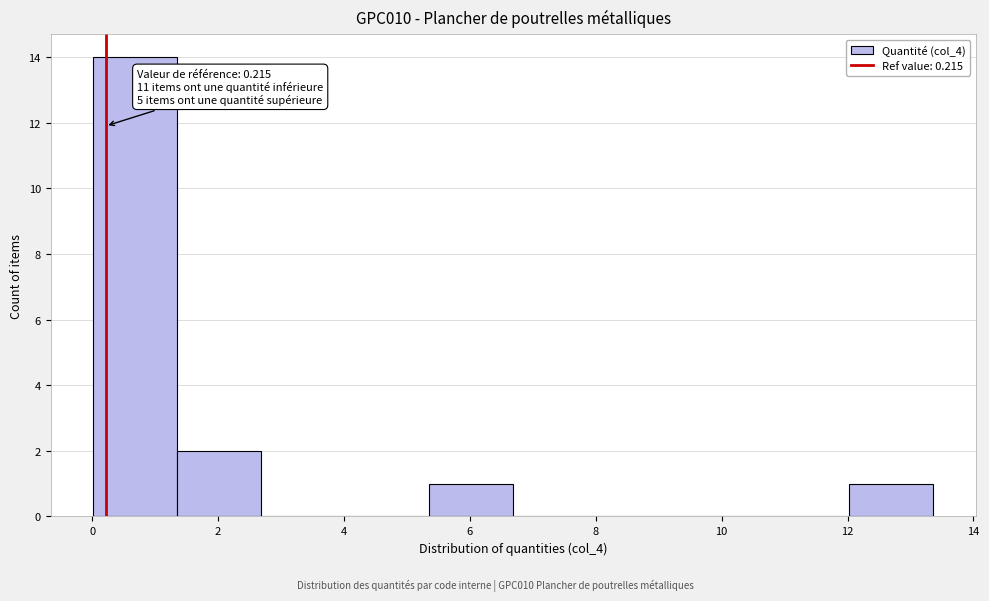

Over which range of the x-axis is the bar tallest?

0.0 to 1.4